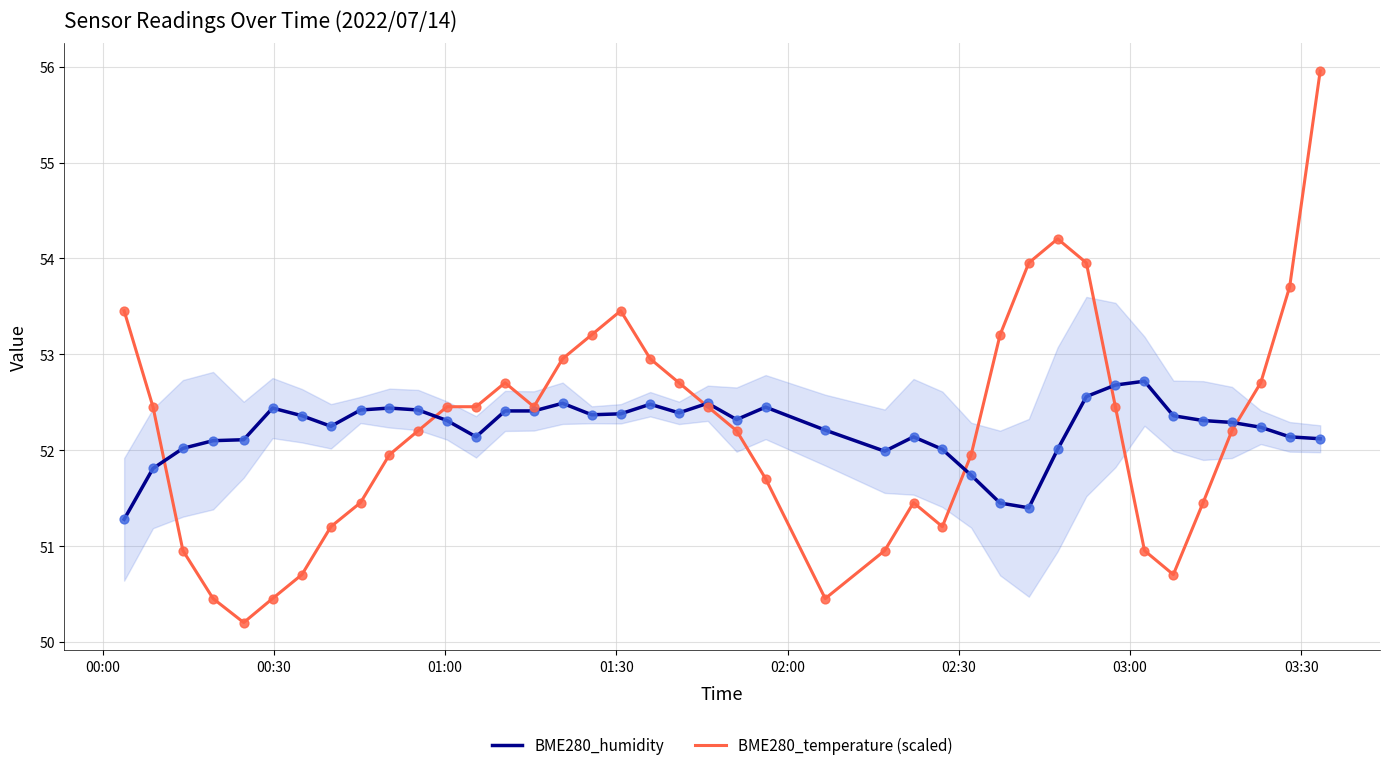

What are all the series names shown in the legend?

BME280_humidity, BME280_temperature (scaled)